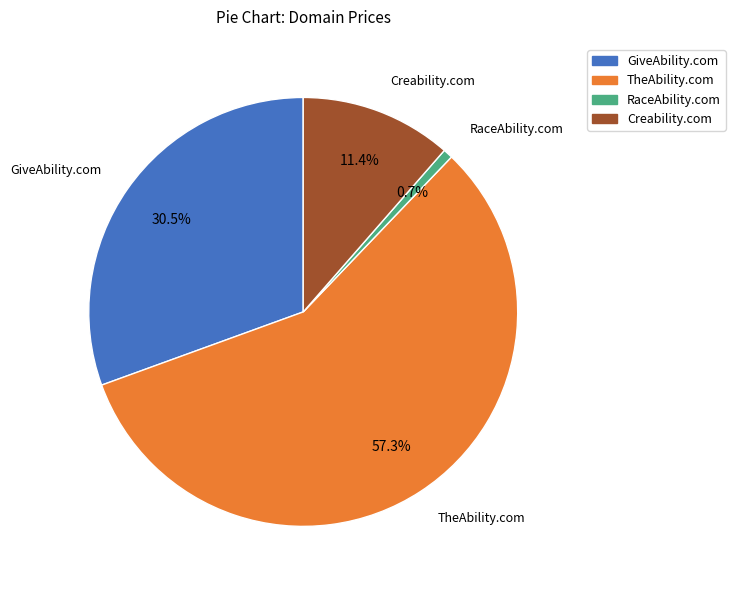

The GiveAbility.com slice represents 40% of the pie. True or false?

False